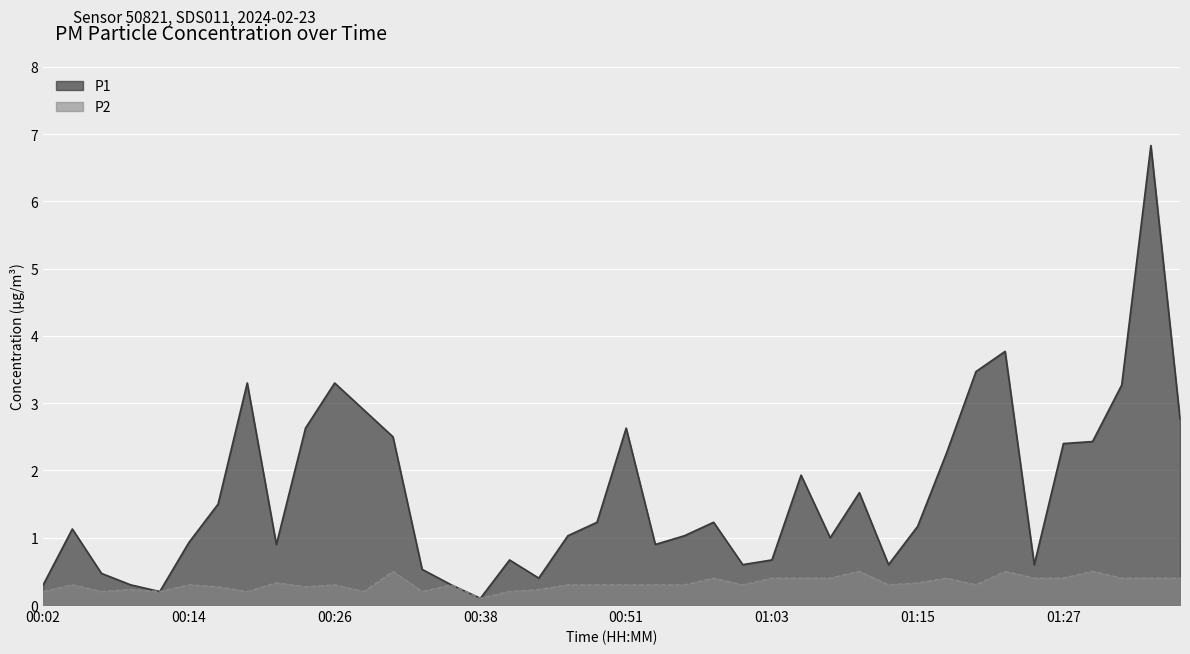

What is the average value of the P2 series?

0.3